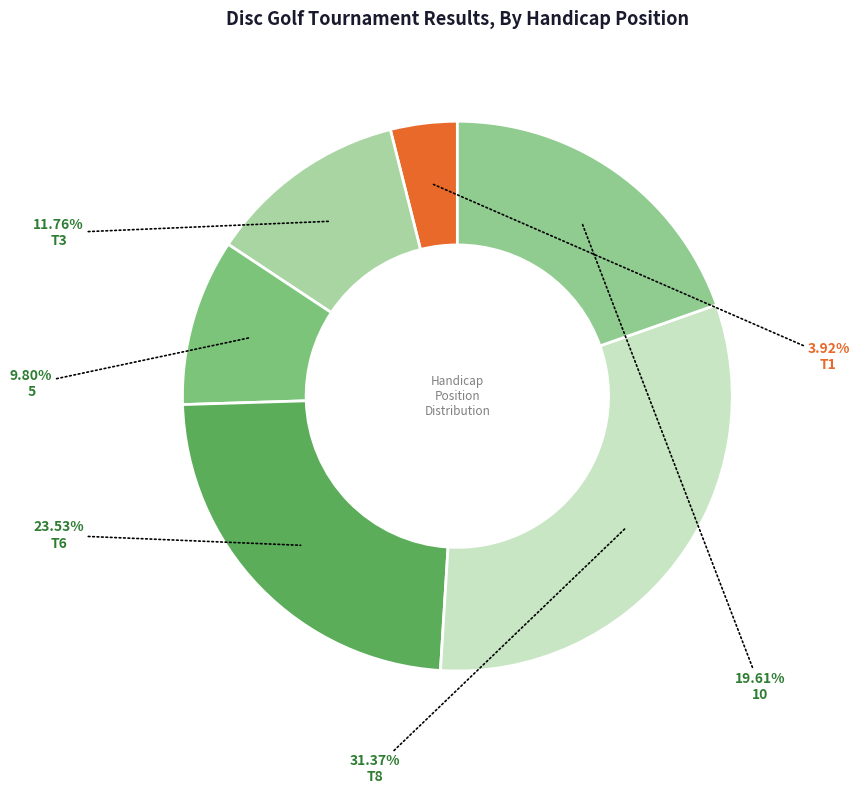

To the nearest percent, what is the difference between the largest and smallest slice percentages?

27%